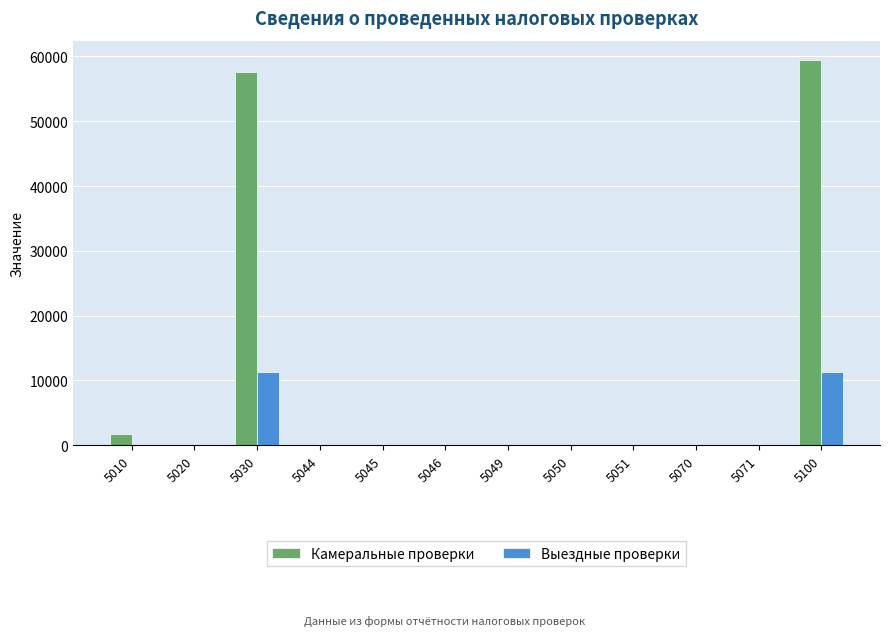

Is the value of Выездные проверки at 5044 greater than the value of Камеральные проверки at 5030?

No